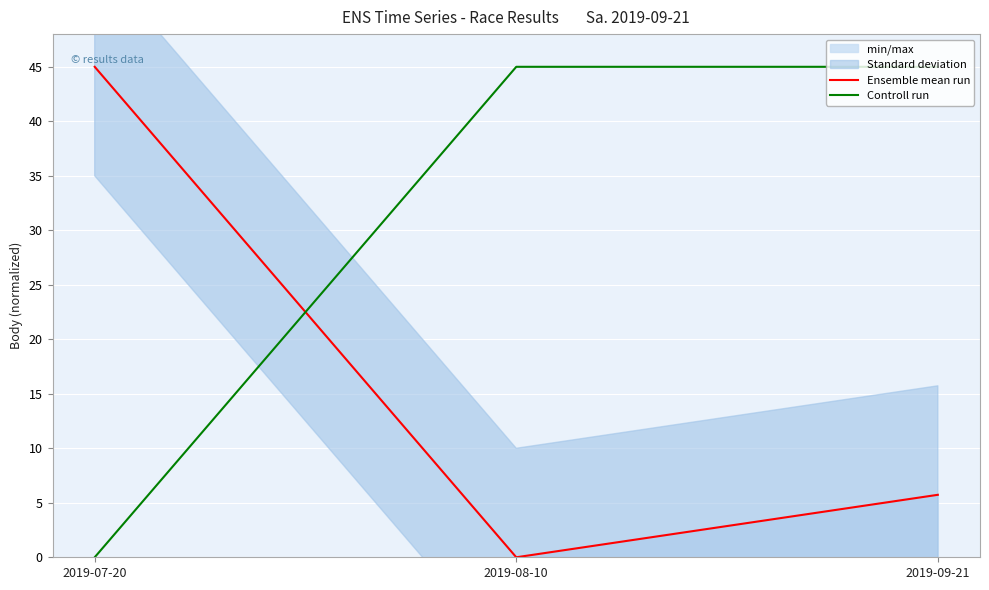

What are all the series names shown in the legend?

Ensemble mean run, Controll run